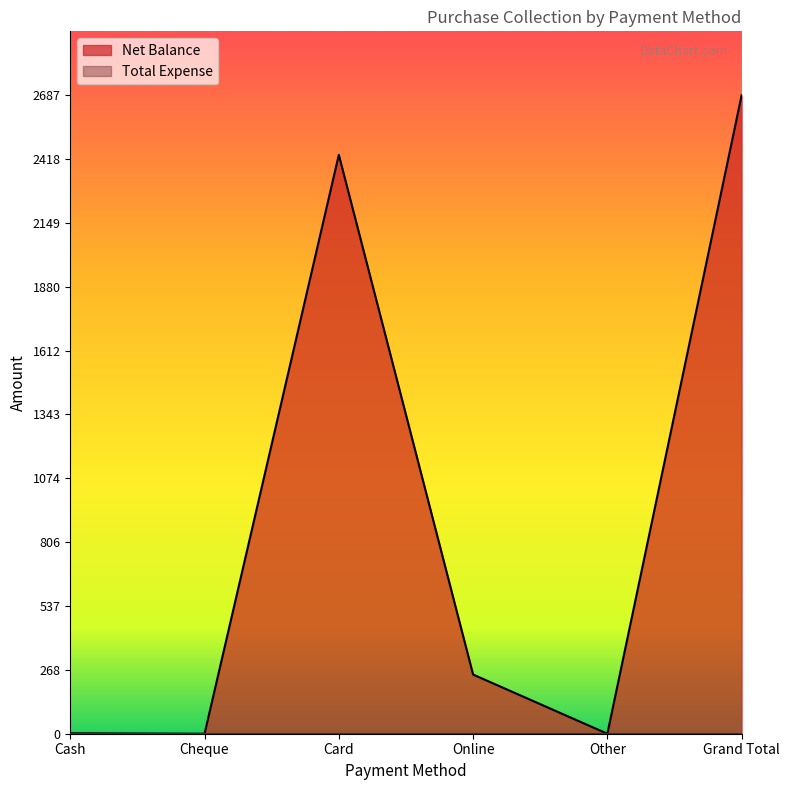

The chart shows a value of -1533 at Cheque. True or false?

False